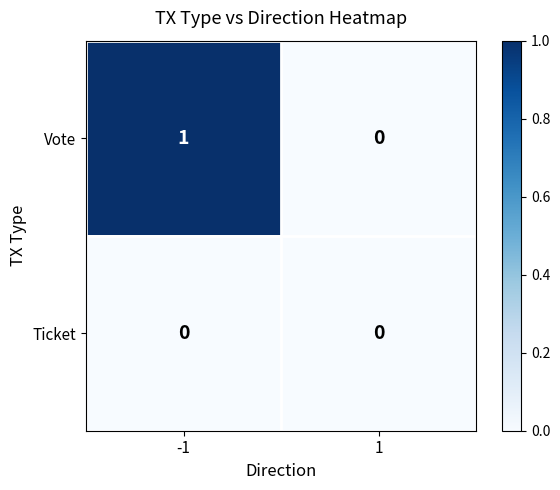

Reading left to right, extract all data points from this chart.

Vote: 1	0
Ticket: 0	0